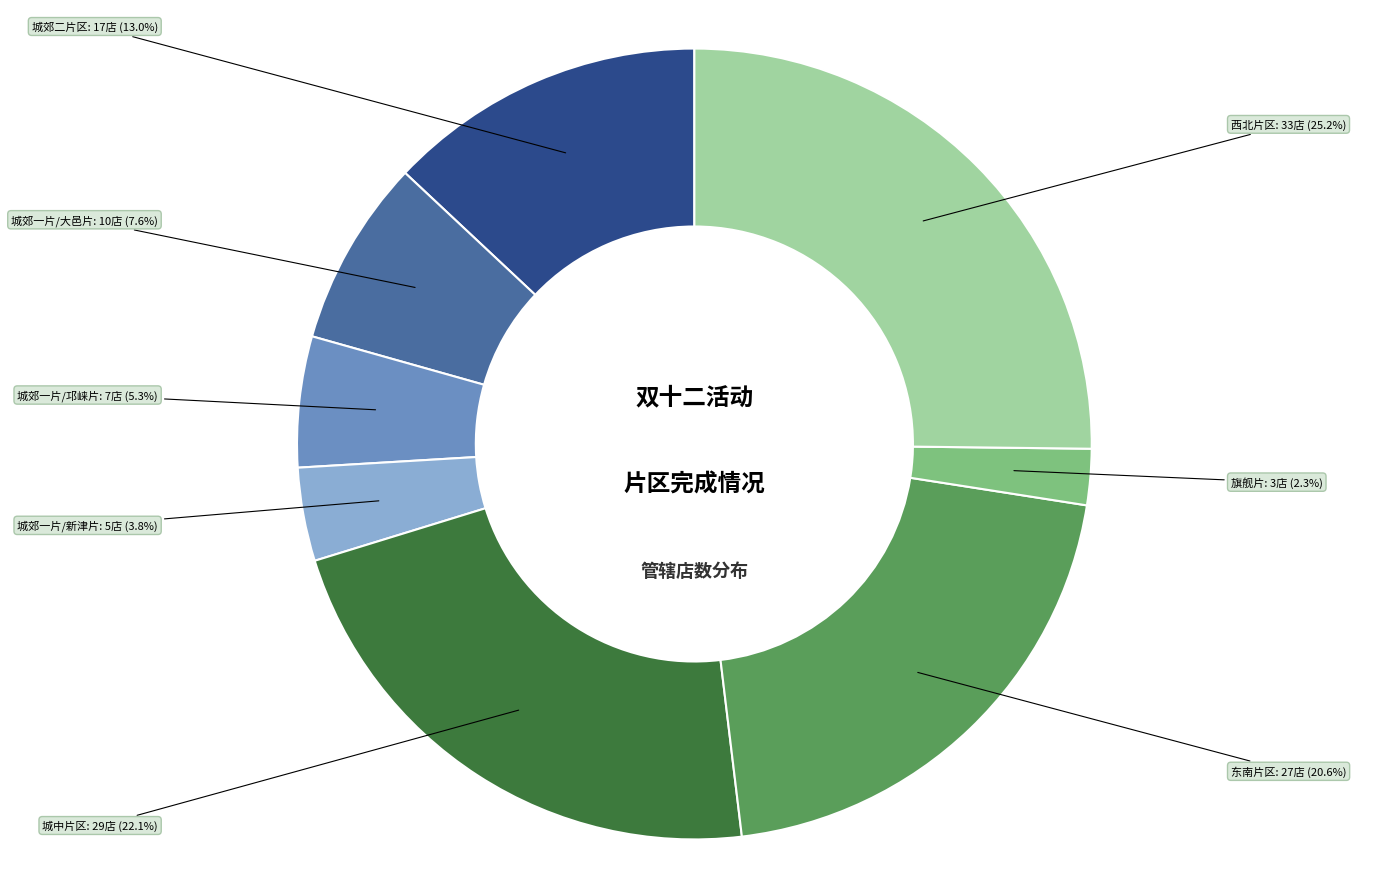

Does 城中片区 represent more than half of the total?

No